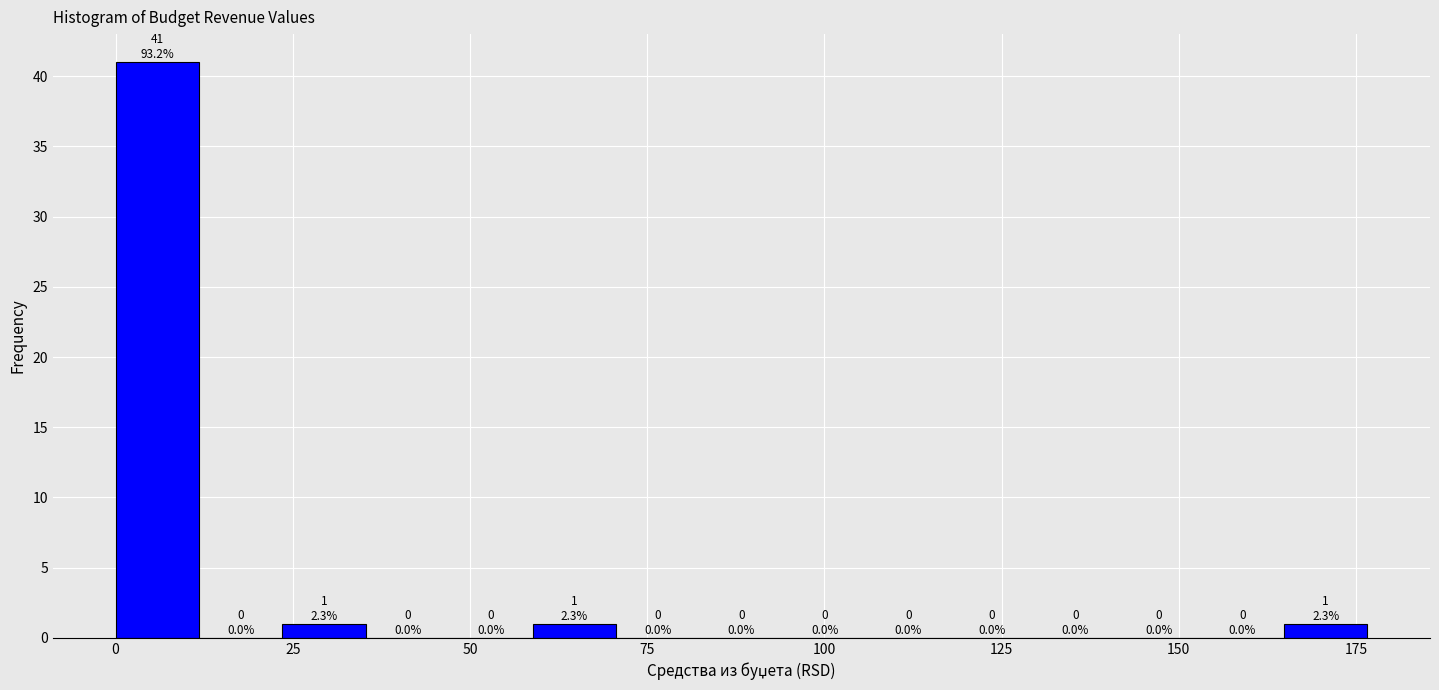

Around what value on the x-axis is the tallest bar? Give the approximate position of its centre, as read against the axis.

5